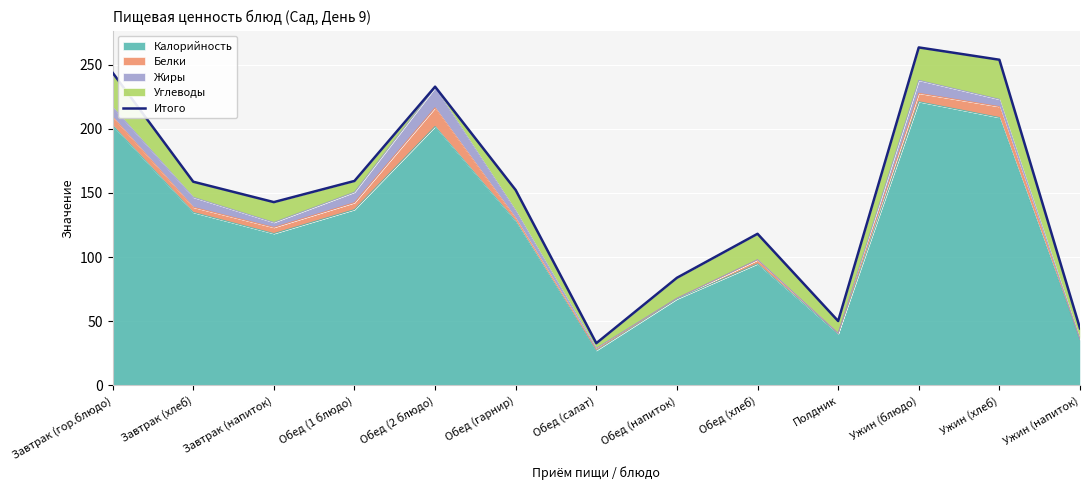

What is the change in value from Завтрак (напиток) to Ужин (хлеб)?

+111.0